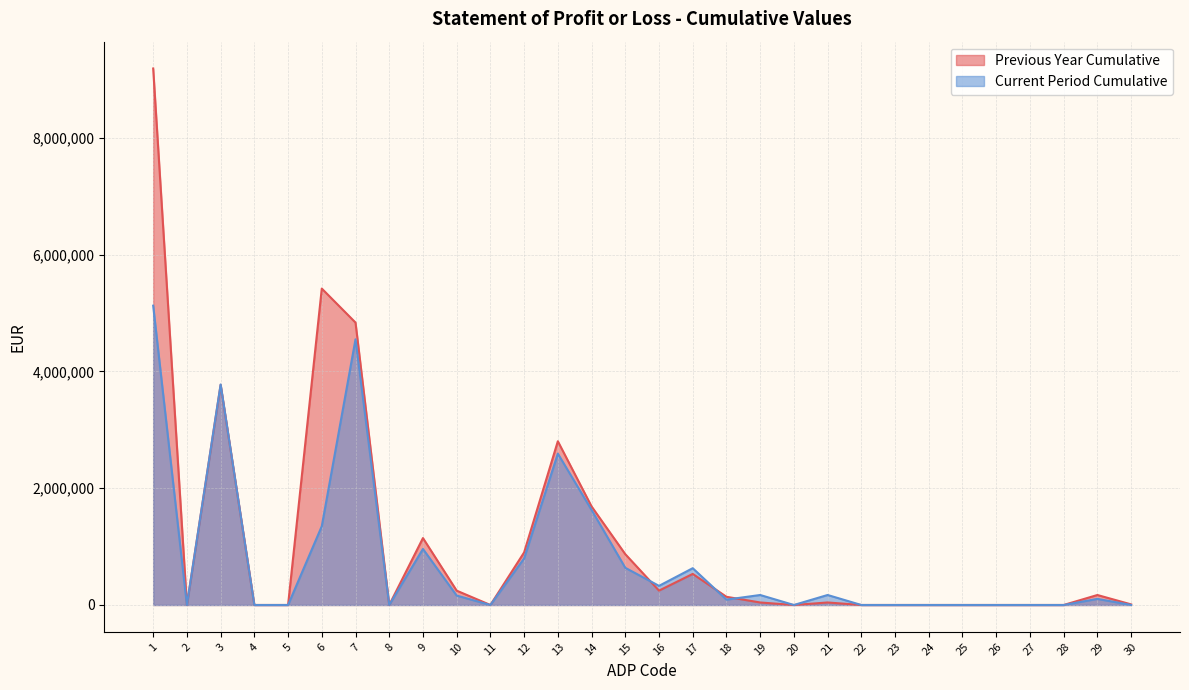

Does the chart display data point markers on the line(s)?

No